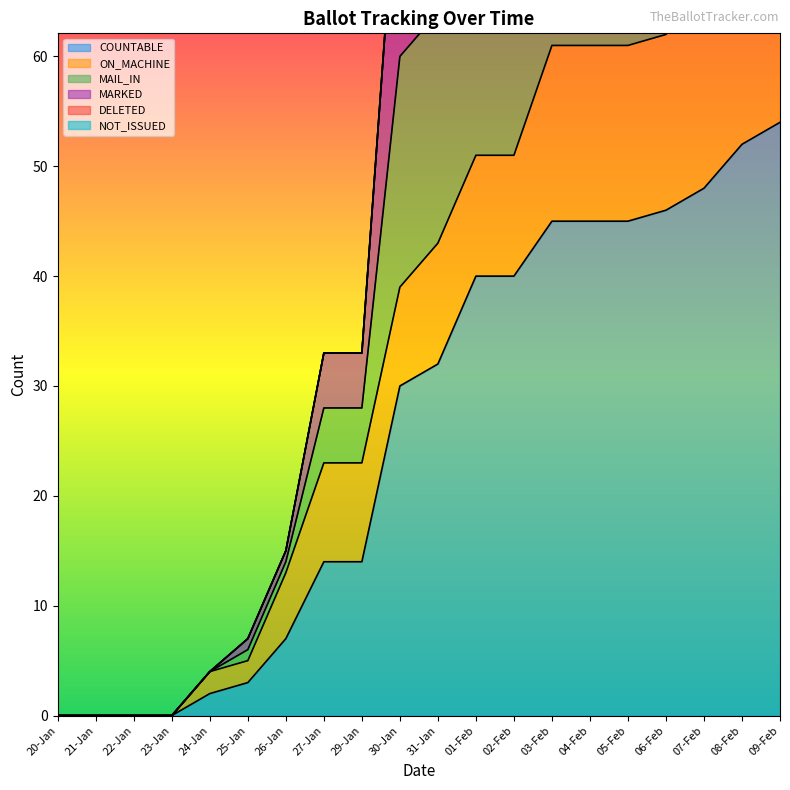

How many data points in MARKED are above 85?

9